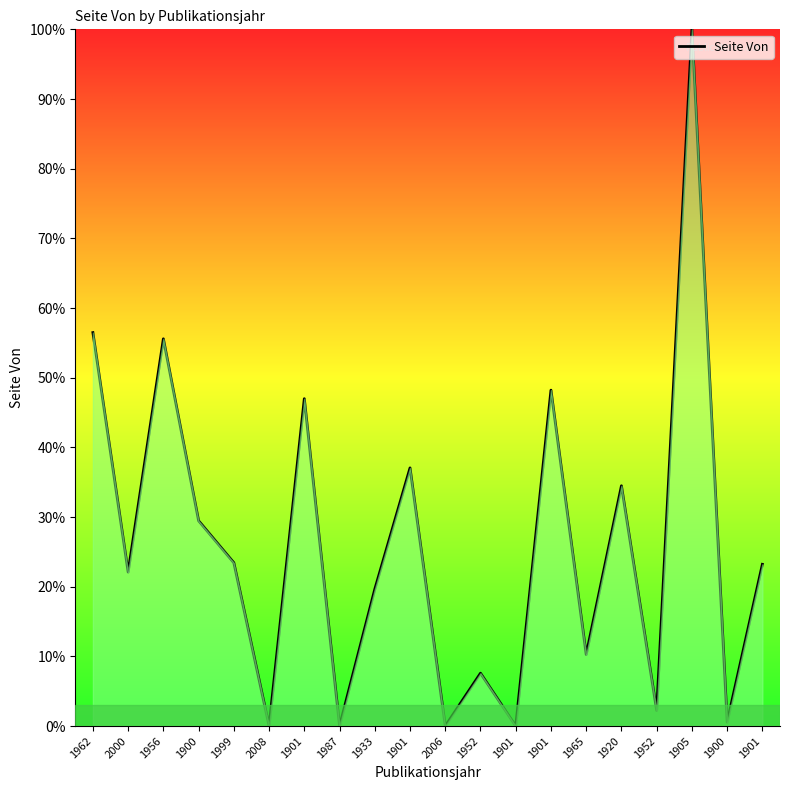

What is the sum of the values at 1901 and 2006?

37.1